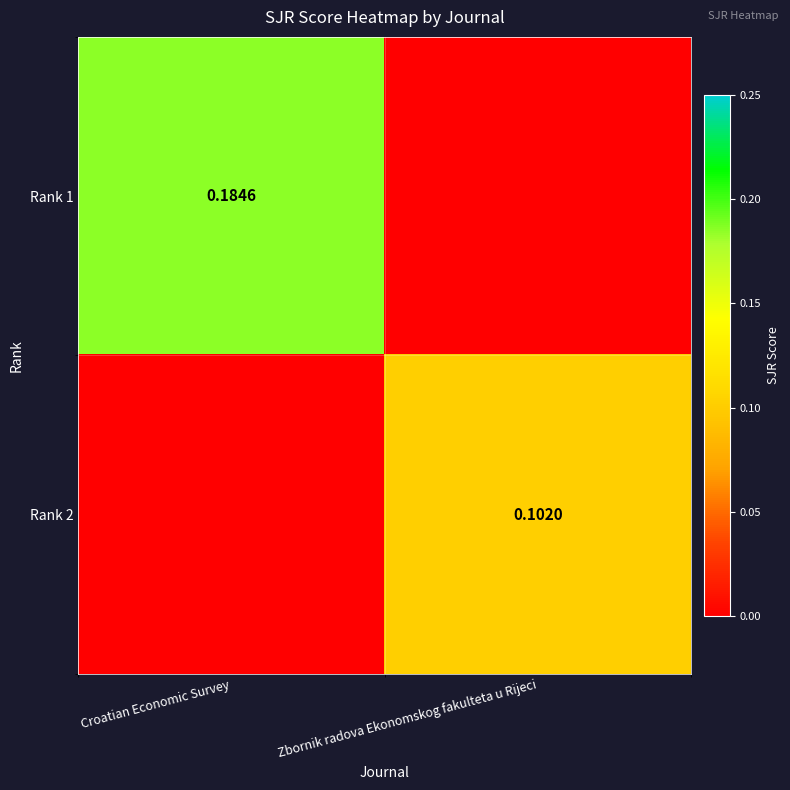

At which category is the sum across all series the highest?

Croatian Economic Survey